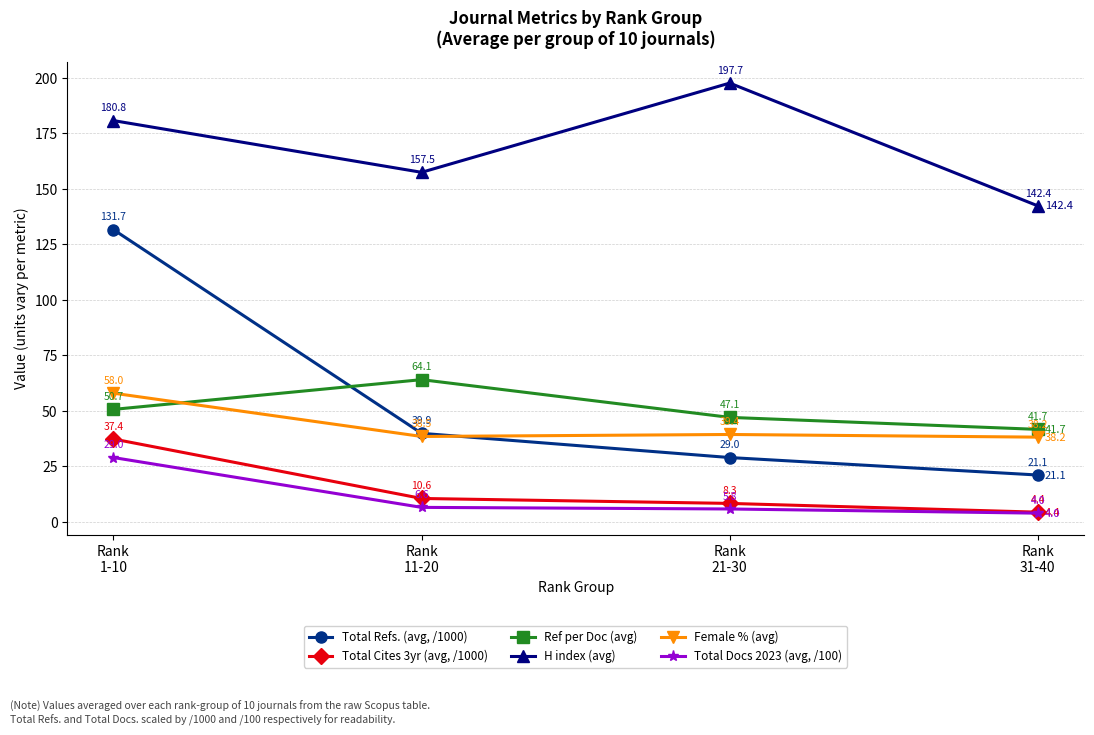

At how many categories does at least one series exceed 117?

4